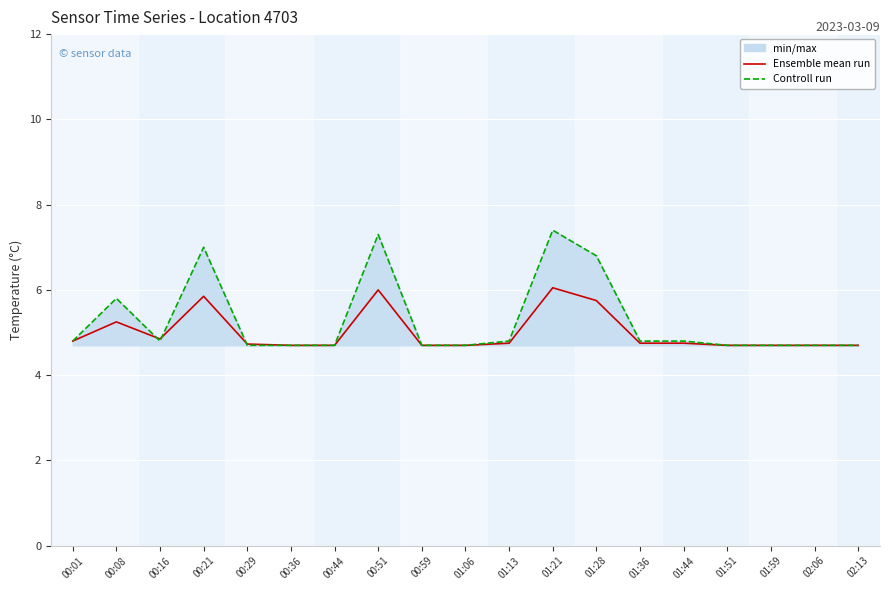

What is the maximum value shown in the chart?

7.4